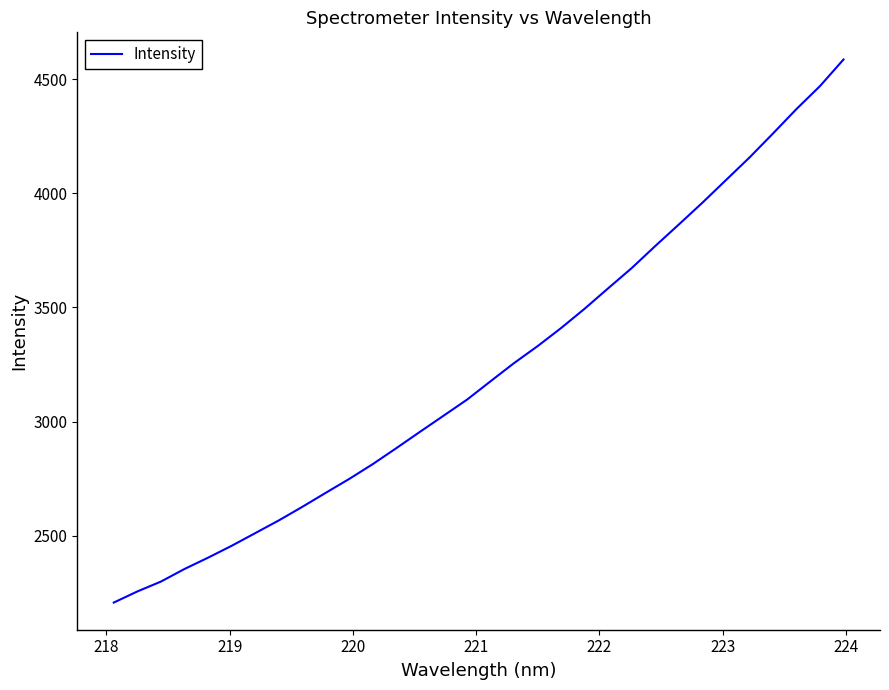

What is the smallest value displayed?

2207.9